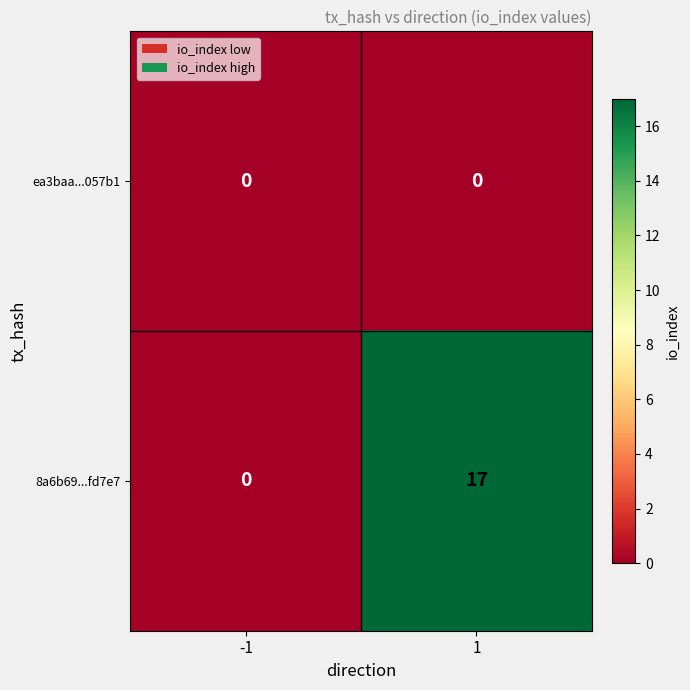

Reading left to right, what are all the values shown in this chart?

ea3baa...057b1: -1=0	1=0
8a6b69...fd7e7: -1=0	1=17